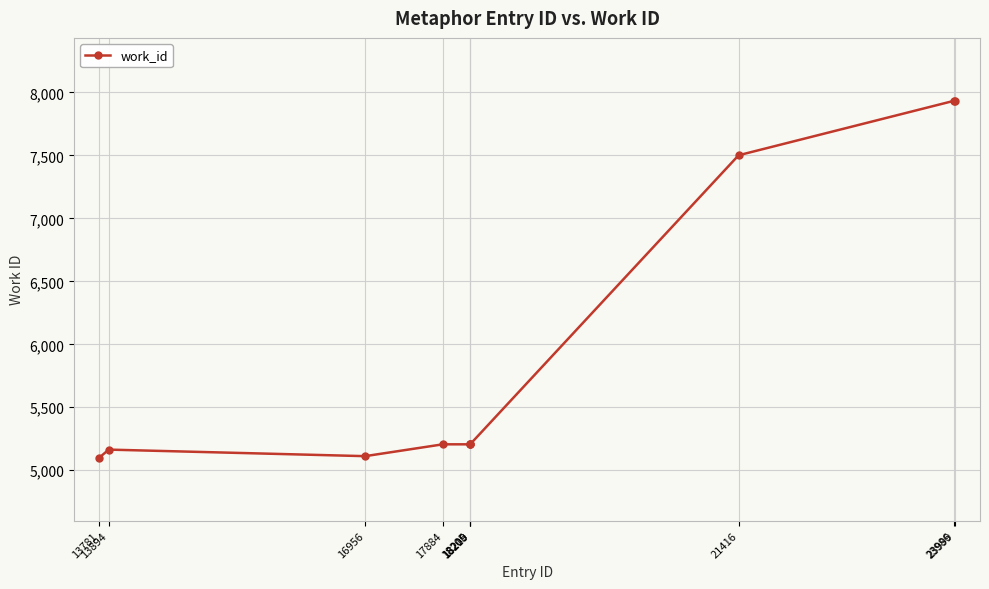

Does the chart have visible grid lines?

Yes